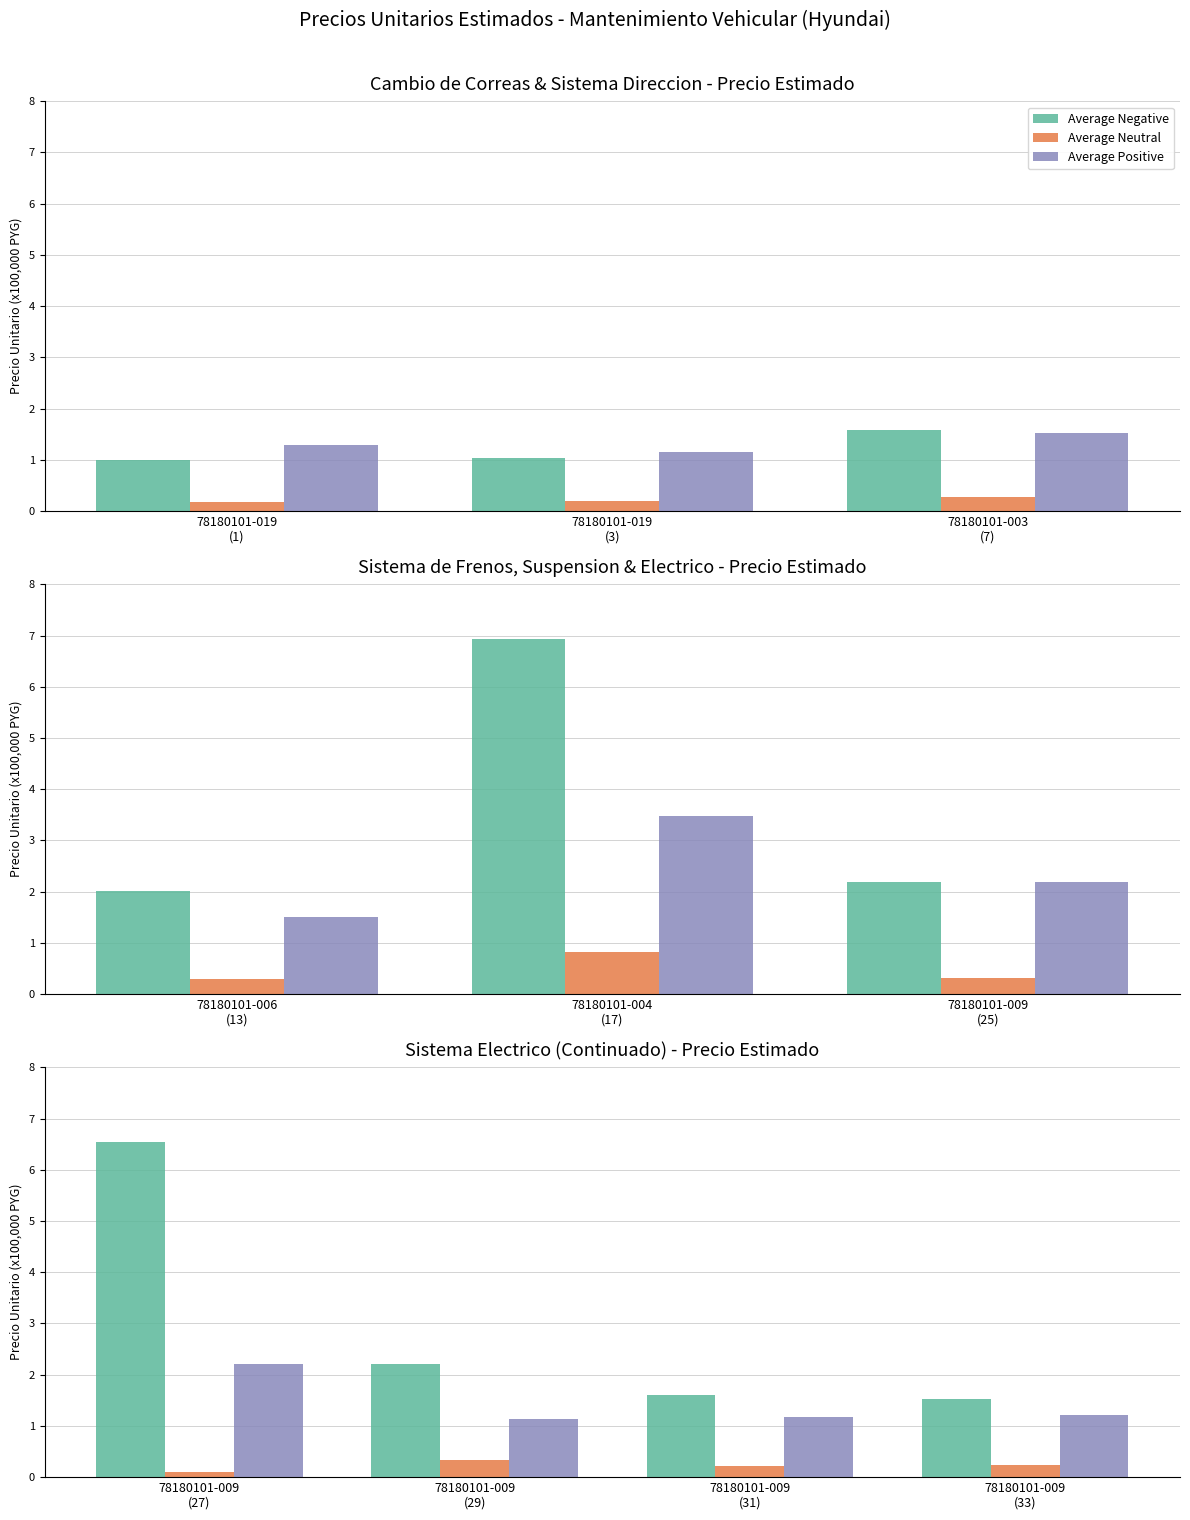

Rank the series by their maximum value, from highest to lowest.

Average Negative, Average Positive, Average Neutral